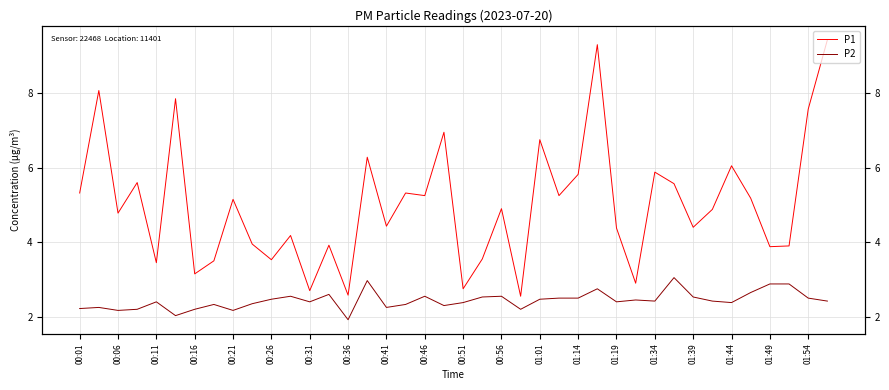

True or false: P2 and P1 cross at least once.

False